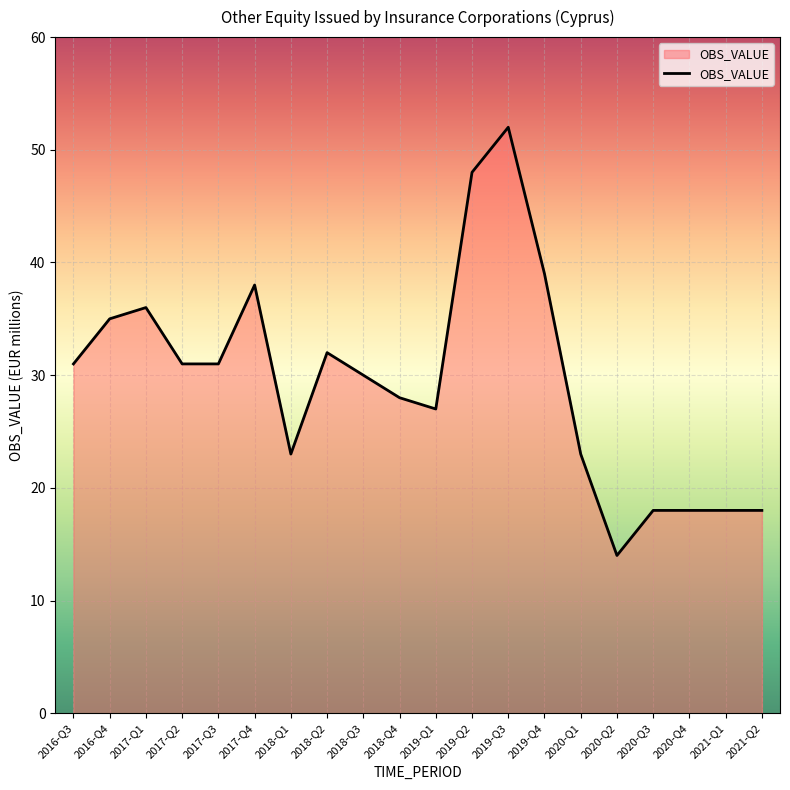

What is the difference between the maximum and minimum values?

38